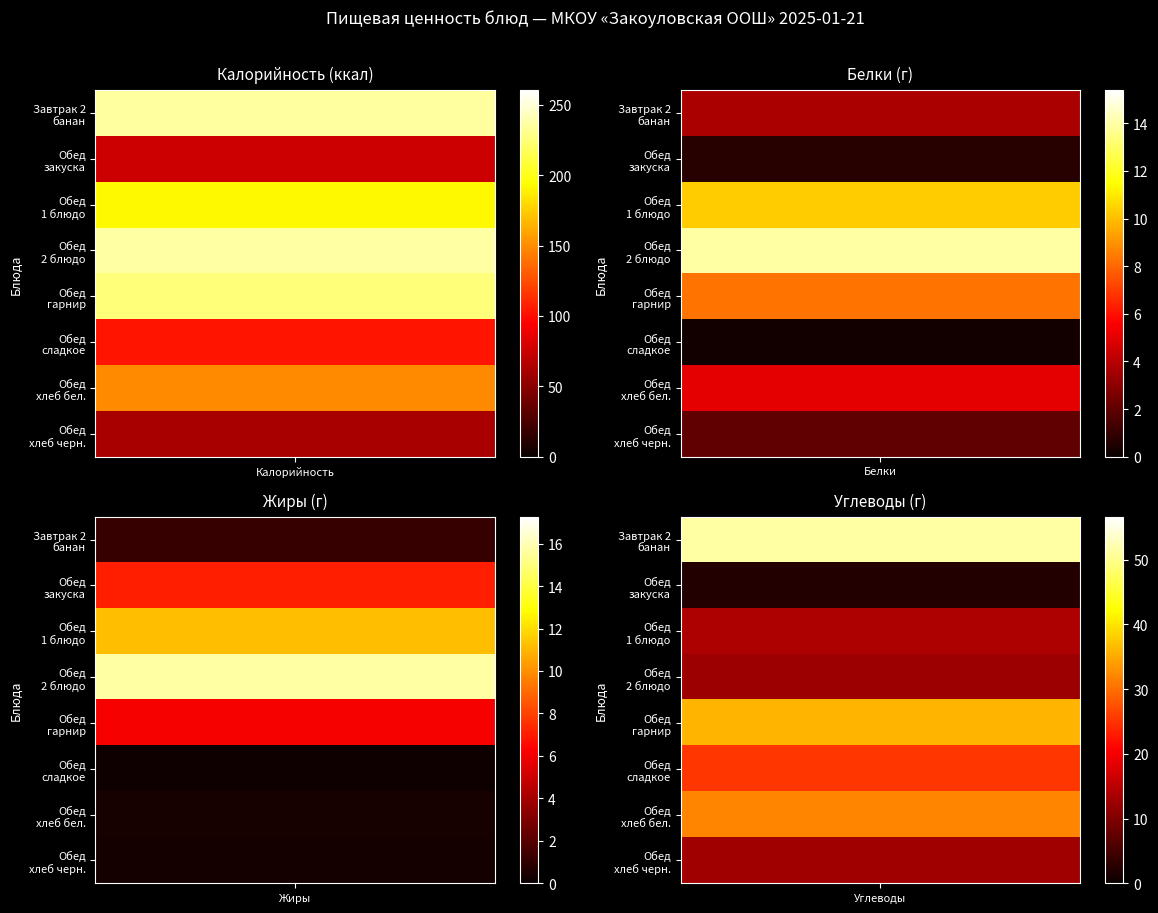

What is the difference between the Обед_закуска values at Калорийность and Белки?

74.7